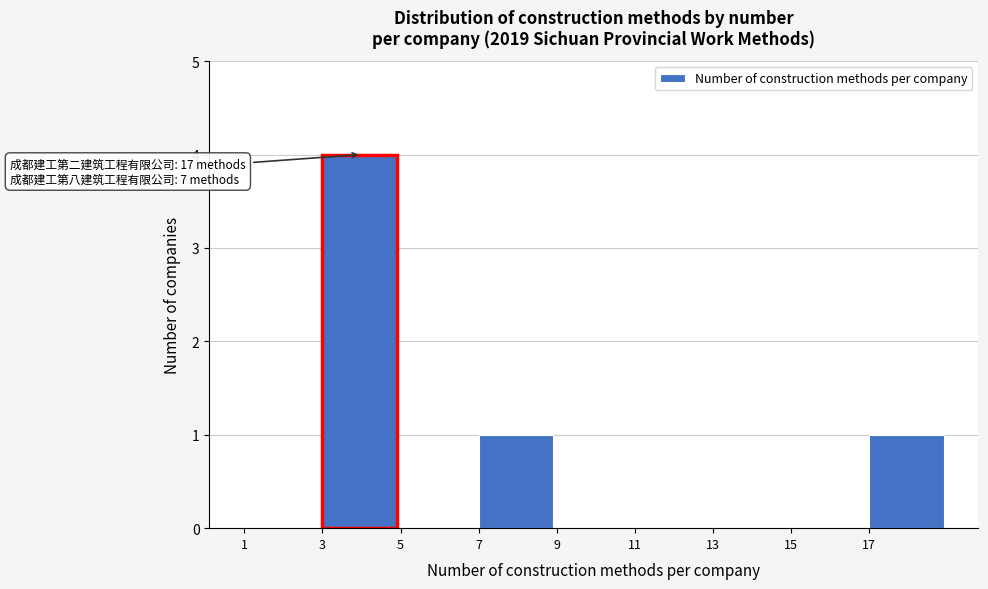

Which range on the x-axis has the tallest bar?

3 to 5